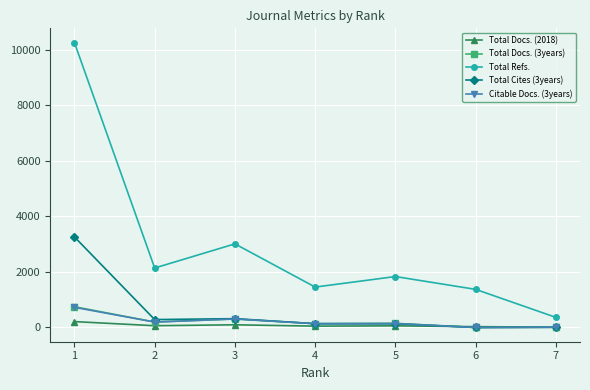

How many intersections are there between Total Docs. (2018) and Total Cites (3years)?

1